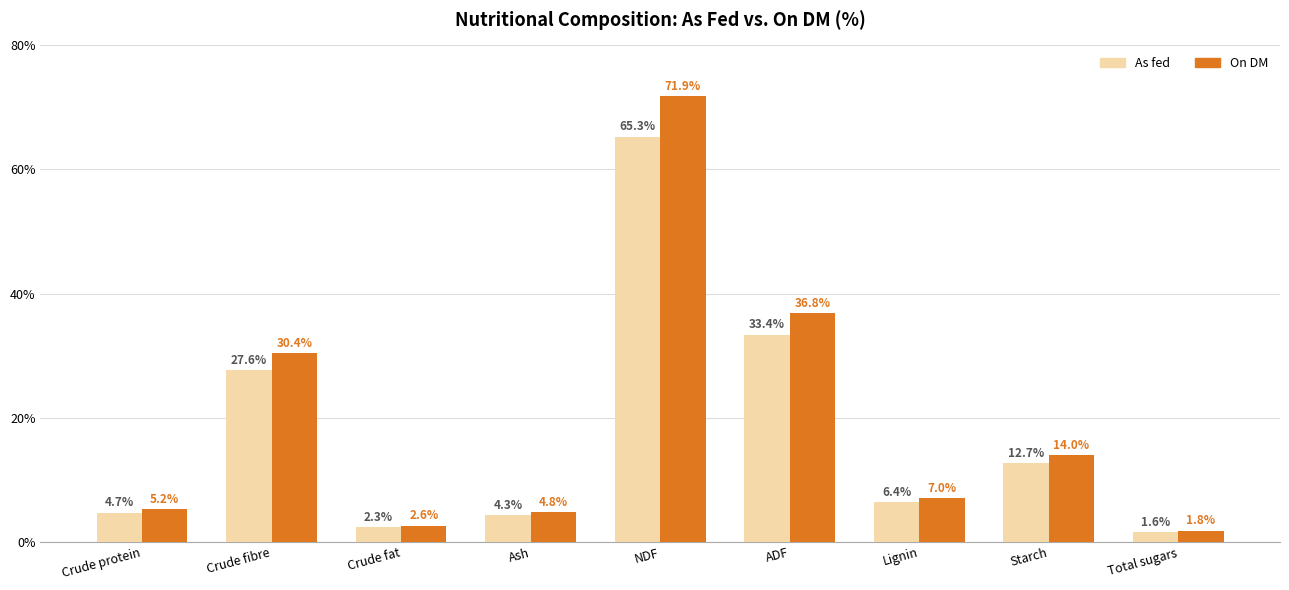

What is the sum of all As fed values?

158.3